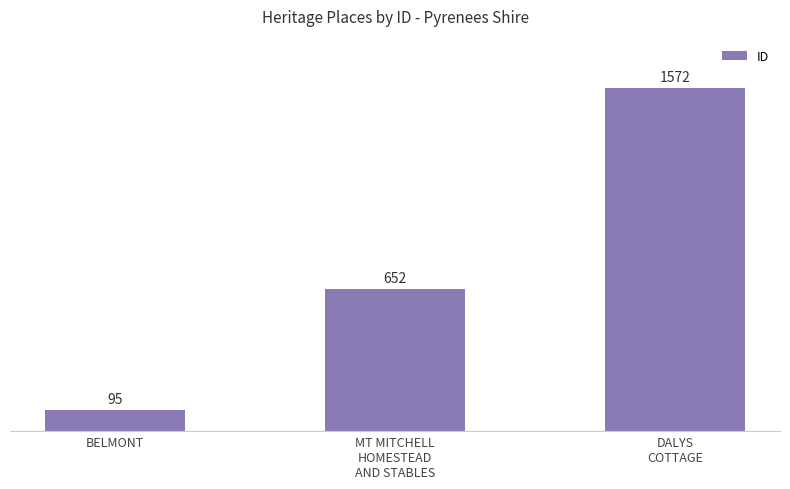

Count the values in the range 95 to 1572.

3